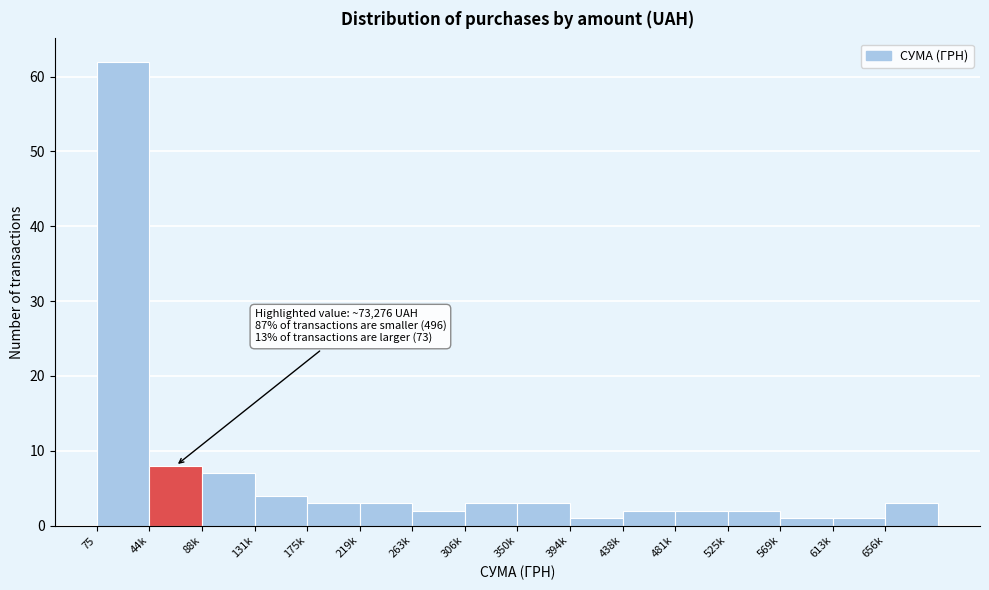

Reading right to left, list all the values displayed in this chart.

3	1	1	2	2	2	1	3	3	2	3	3	4	7	8	62